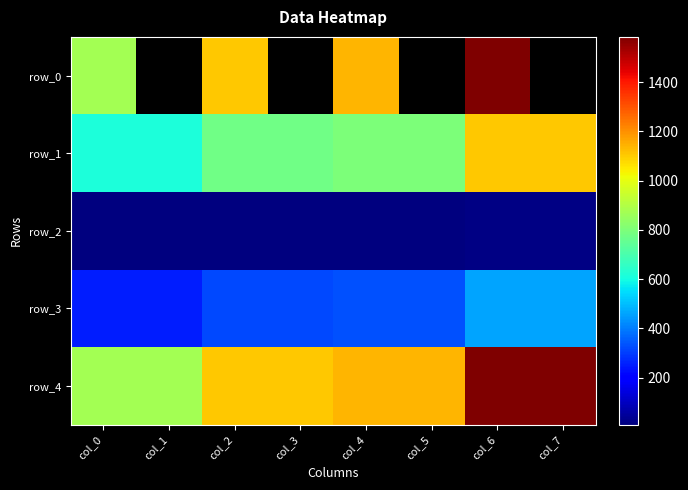

Which series has the widest spread of values?

row_0